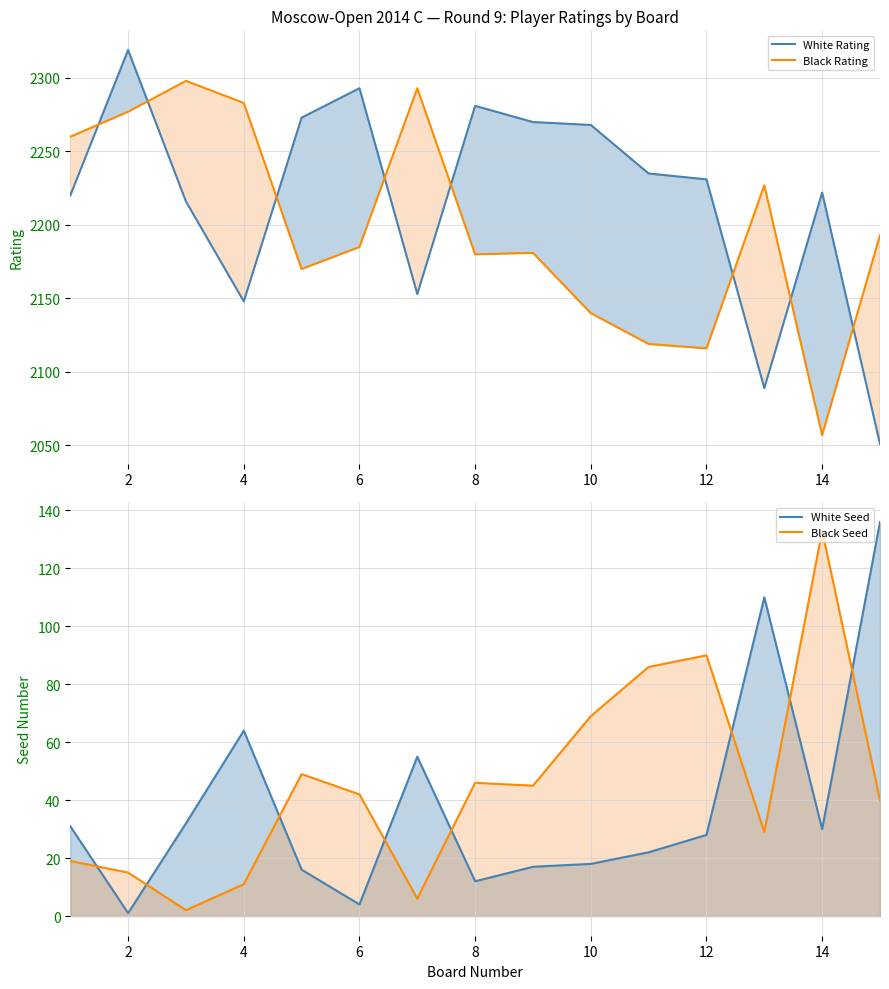

Between 4 and 10, which series saw the biggest shift?

Black Rating